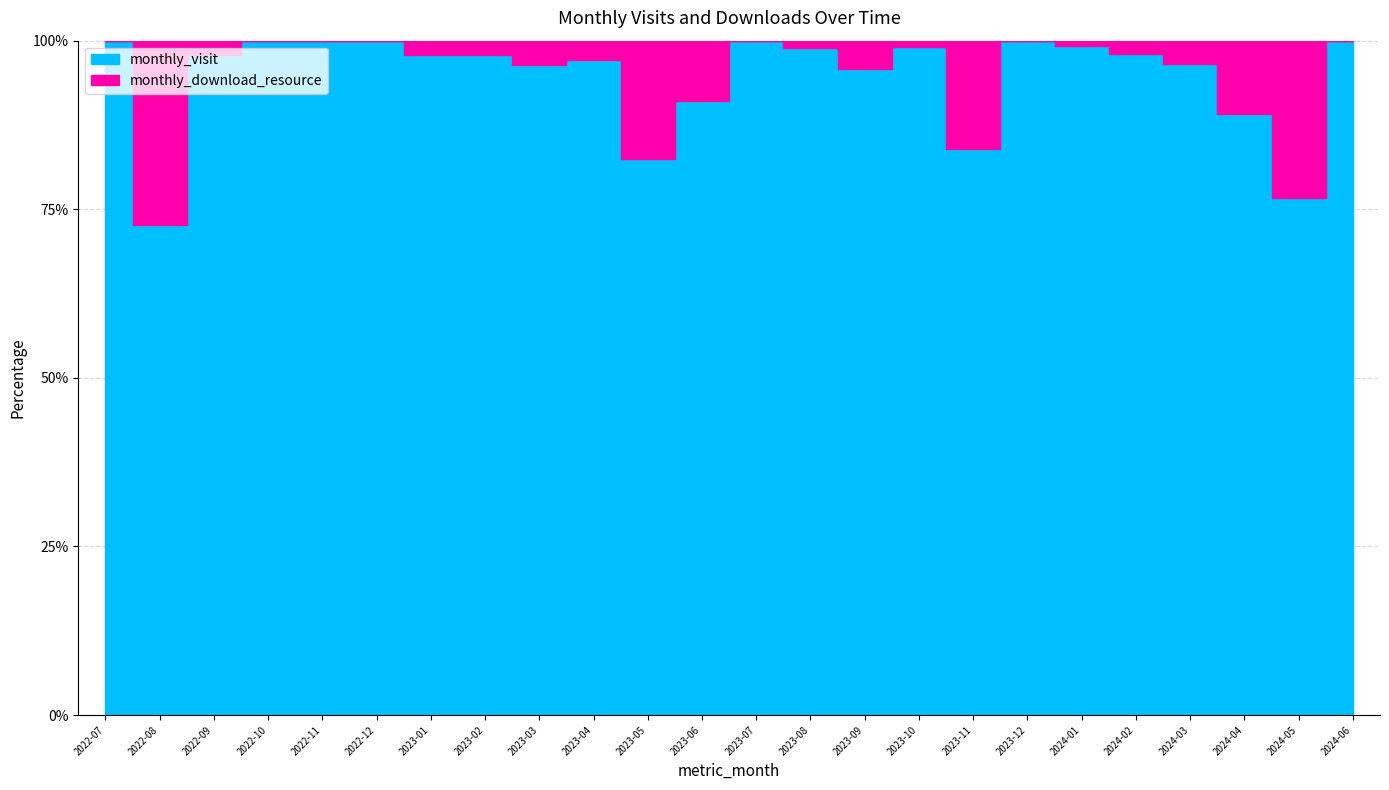

What is the label of the 24th point from the left?

2024-06